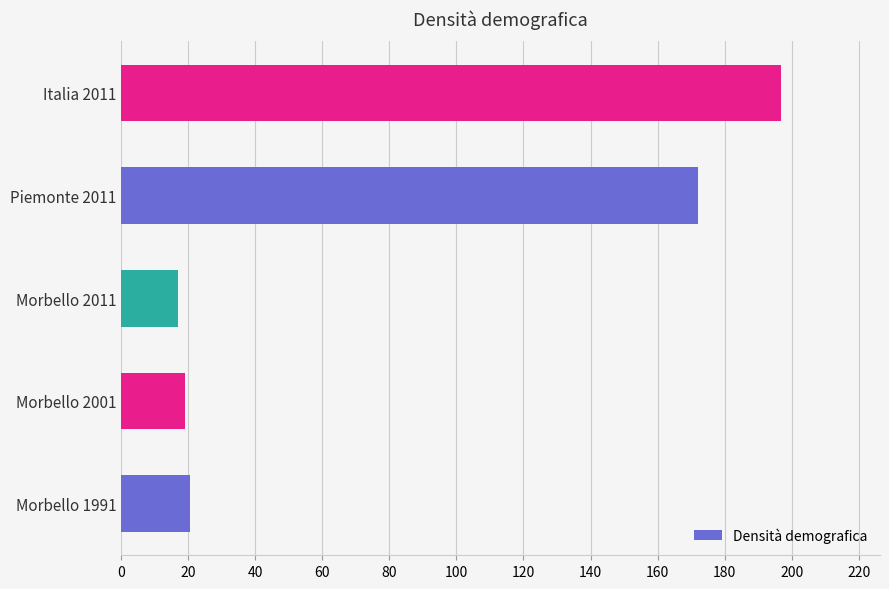

The value at Italia 2011 is 196.8. True or false?

True